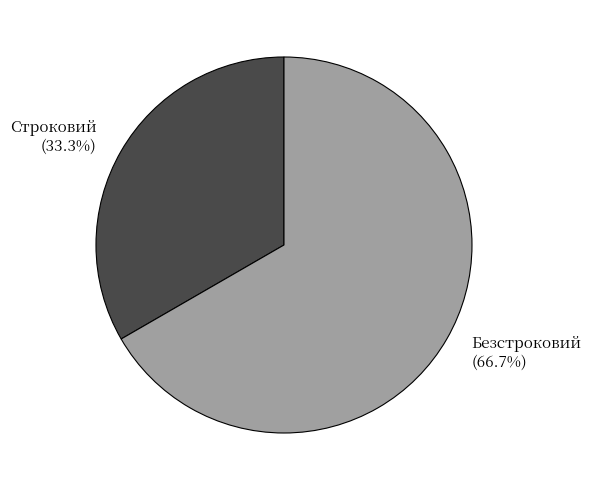

Rank the categories by value from lowest to highest.

Строковий, Безстроковий